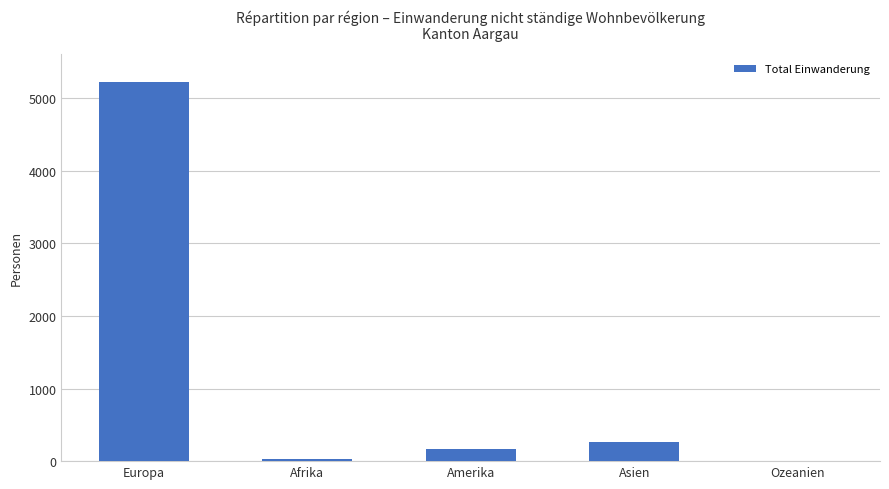

What is the change in value from Europa to Amerika?

-5045